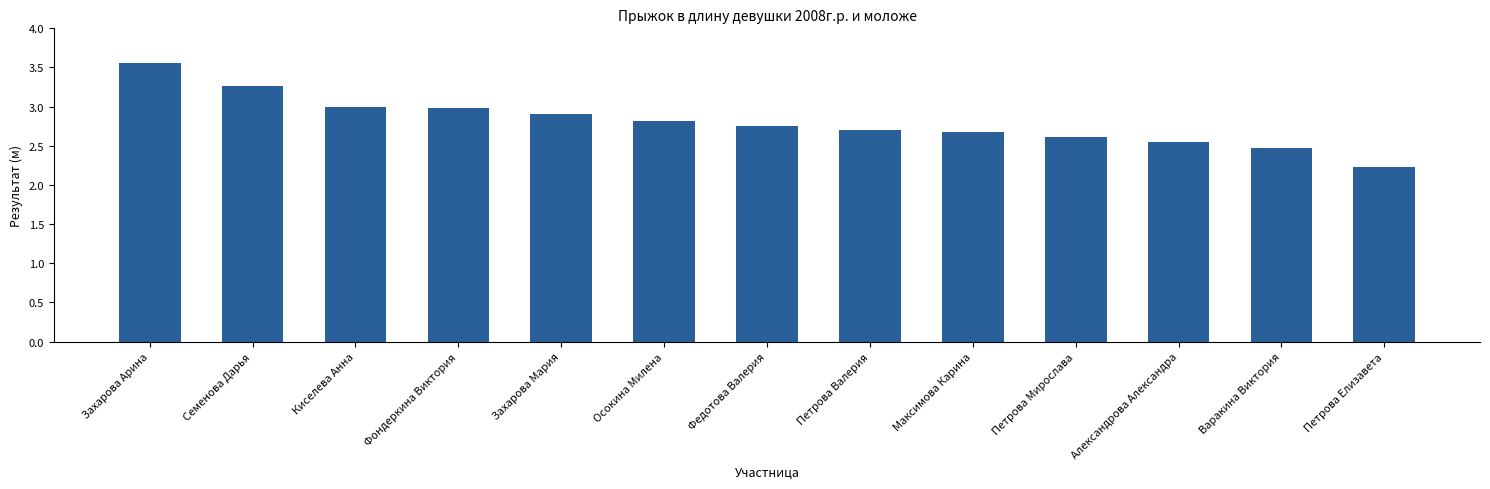

What is the label of the 2nd bar from the left?

Семенова Дарья